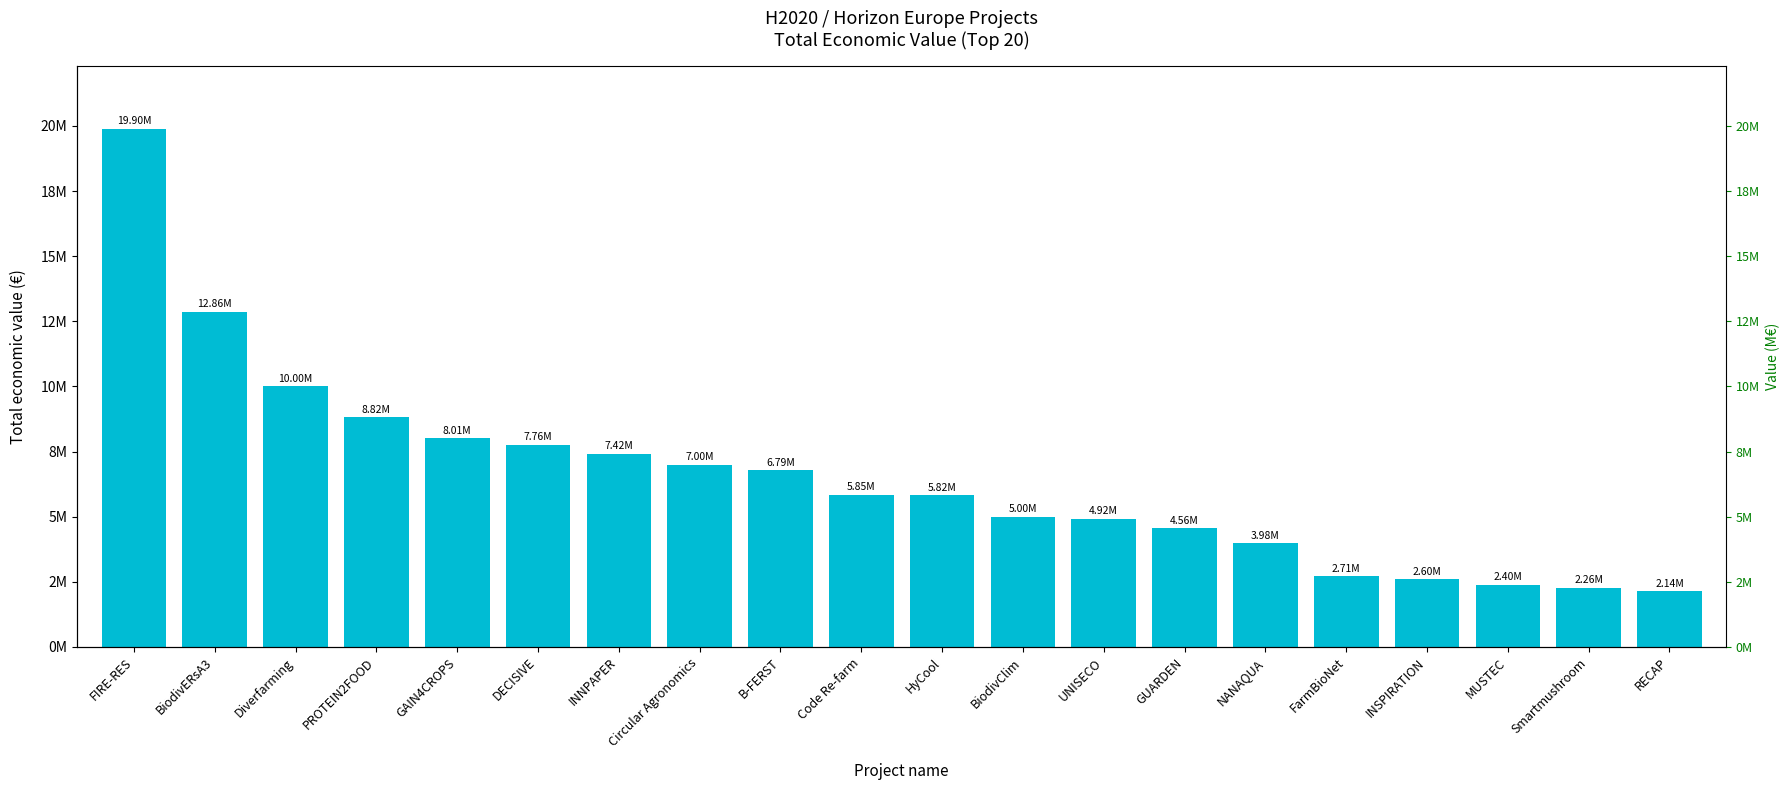

List the labels in order of value, smallest first.

RECAP, Smartmushroom, MUSTEC, INSPIRATION, FarmBioNet, NANAQUA, GUARDEN, UNISECO, BiodivClim, HyCool, Code Re-farm, B-FERST, Circular Agronomics, INNPAPER, DECISIVE, GAIN4CROPS, PROTEIN2FOOD, Diverfarming, BiodivERsA3, FIRE-RES